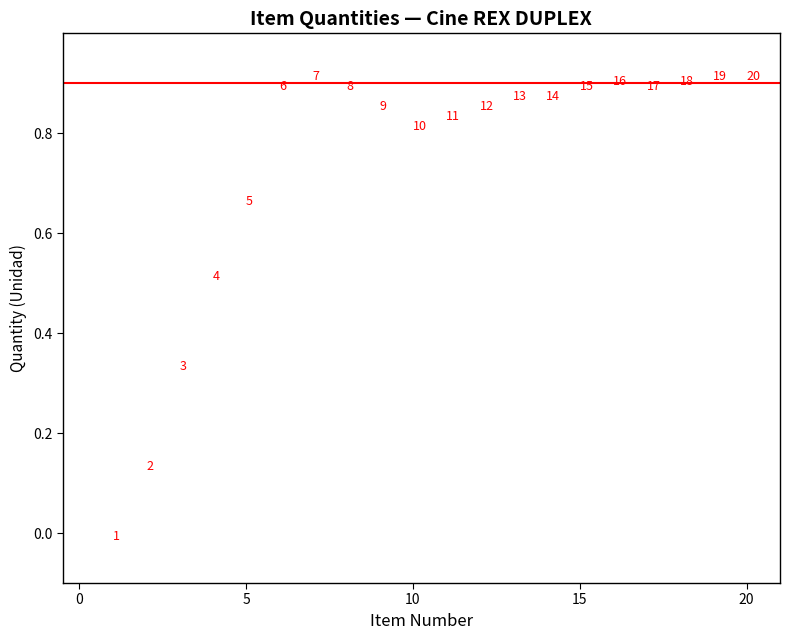

What is the range of X values (max minus min)?

19.0